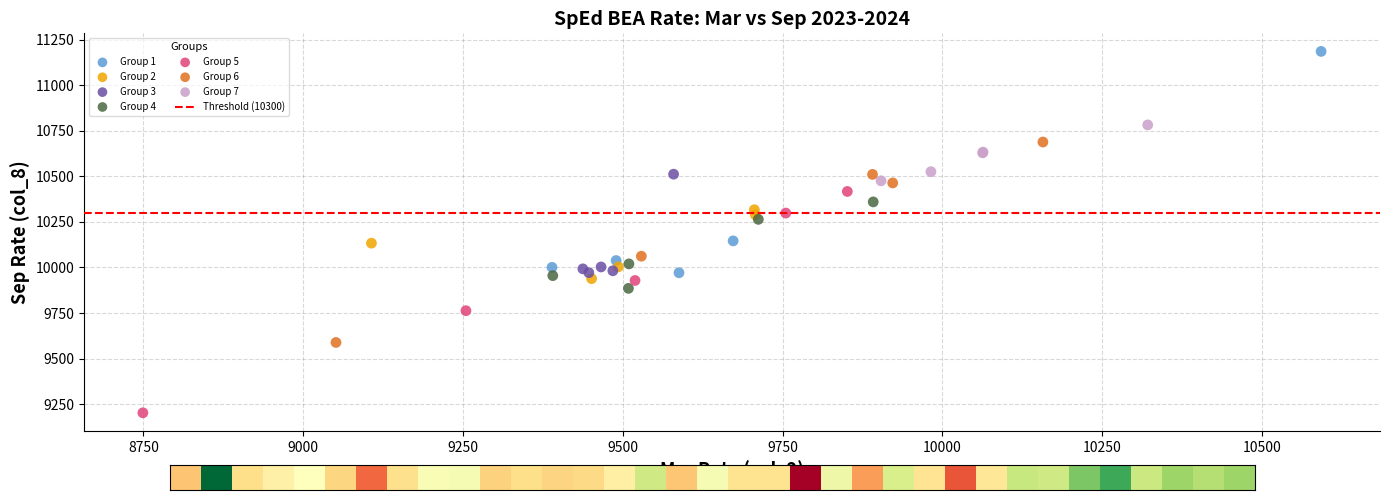

Which series contains the lowest Y value?

Group 5